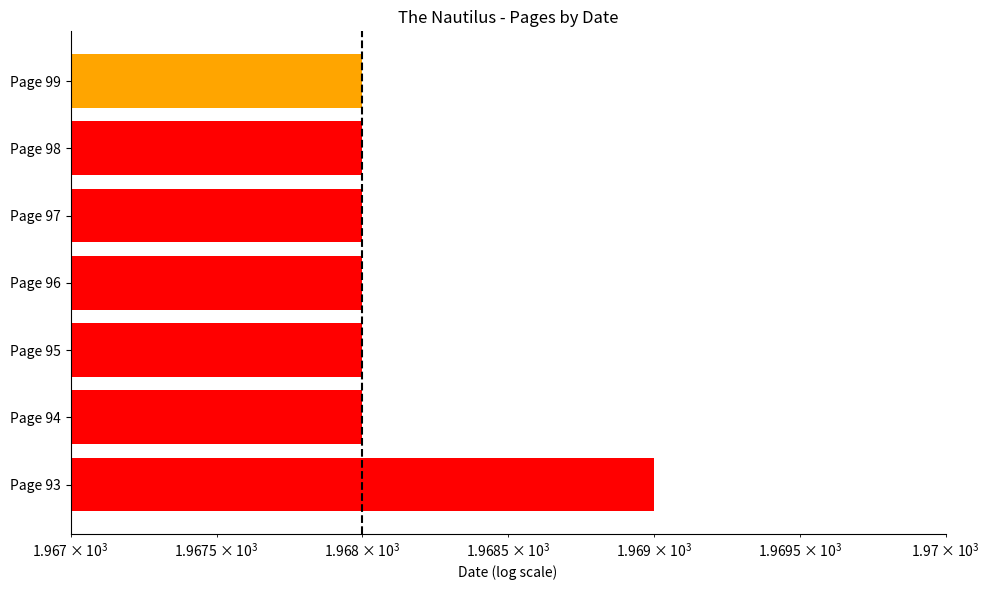

How many values are between 1968 and 1969?

7